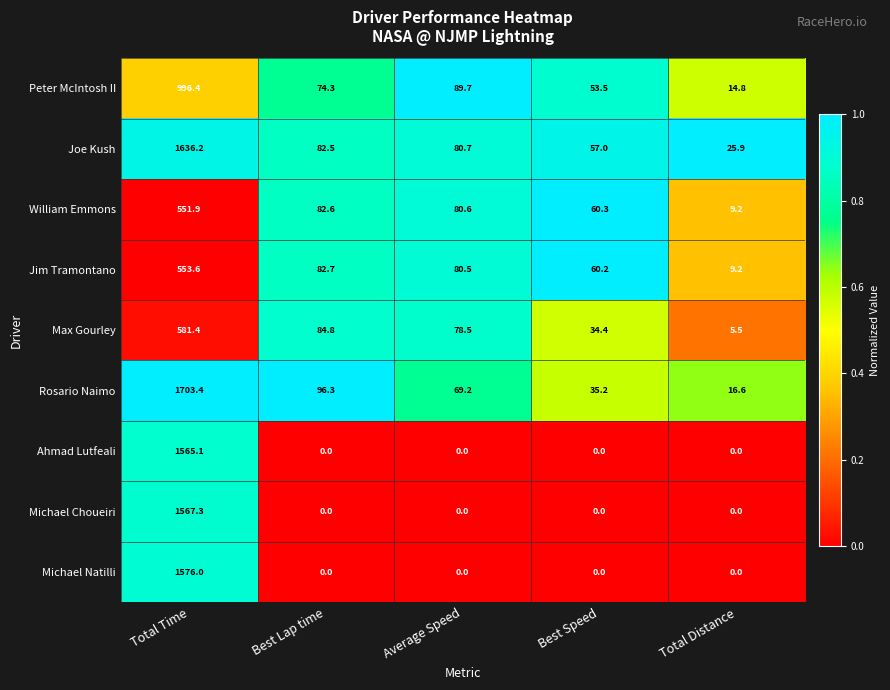

Which series has the largest range (max minus min)?

Rosario Naimo